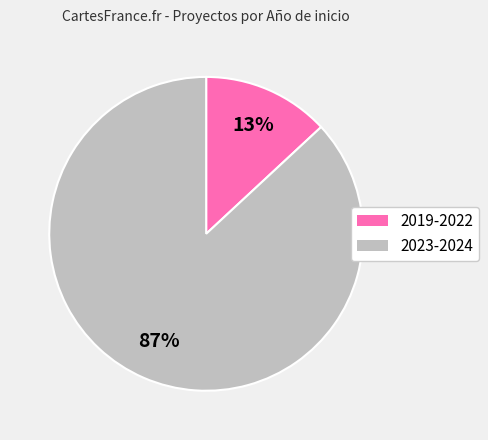

To the nearest percent, what is the average slice percentage?

50%